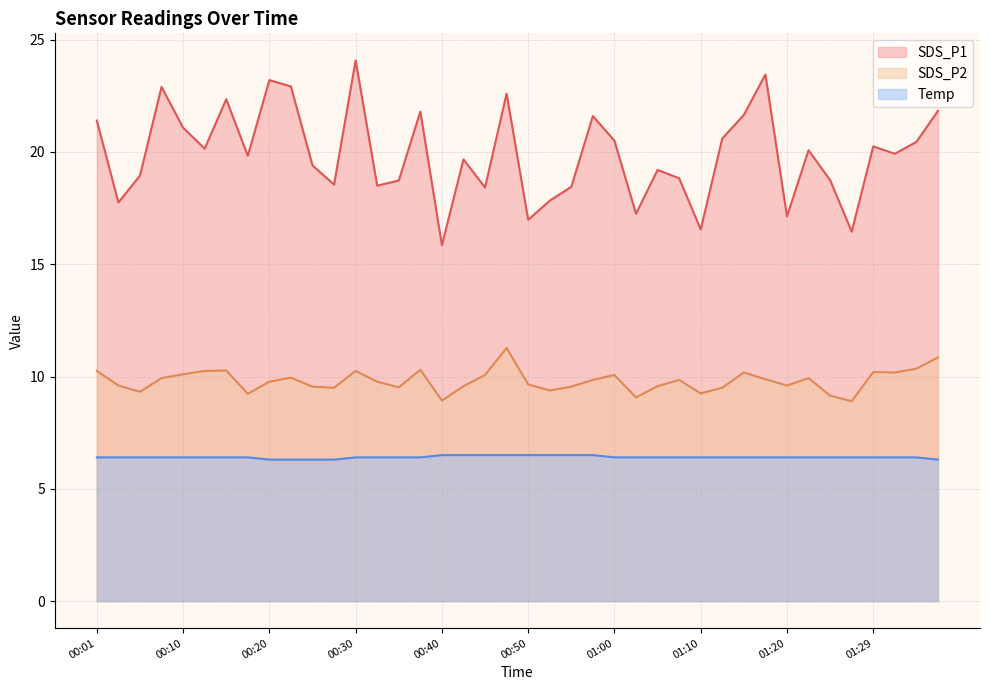

True or false: SDS_P1 and SDS_P2 cross at least once.

False